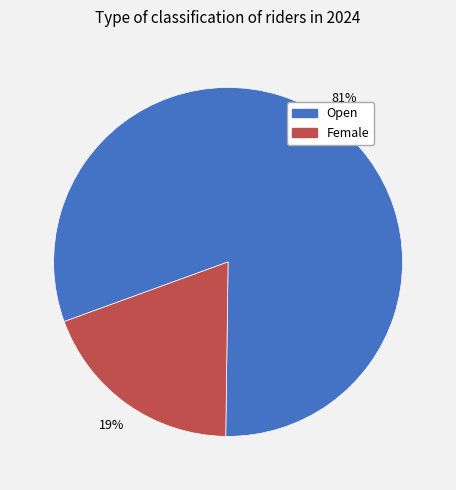

Combined, do Female and Open account for over 50%?

Yes